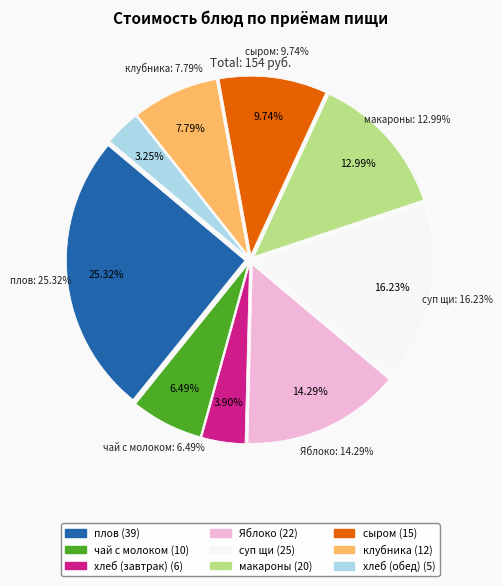

The макароны slice represents 13% of the pie. True or false?

True